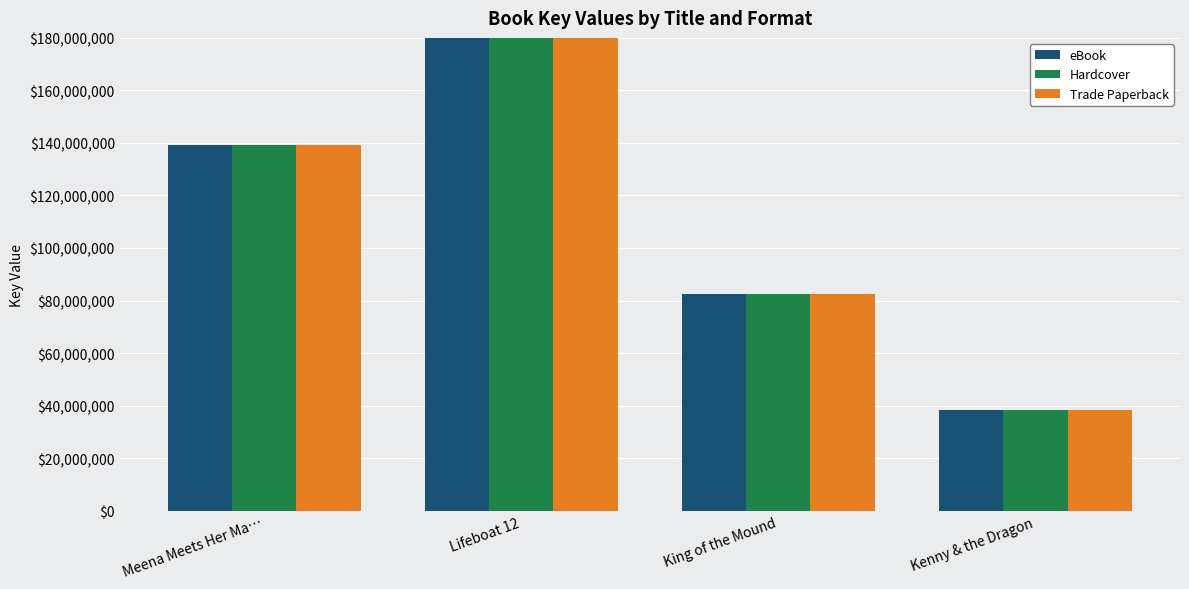

What is the total value across all series at Lifeboat 12?

1701905907